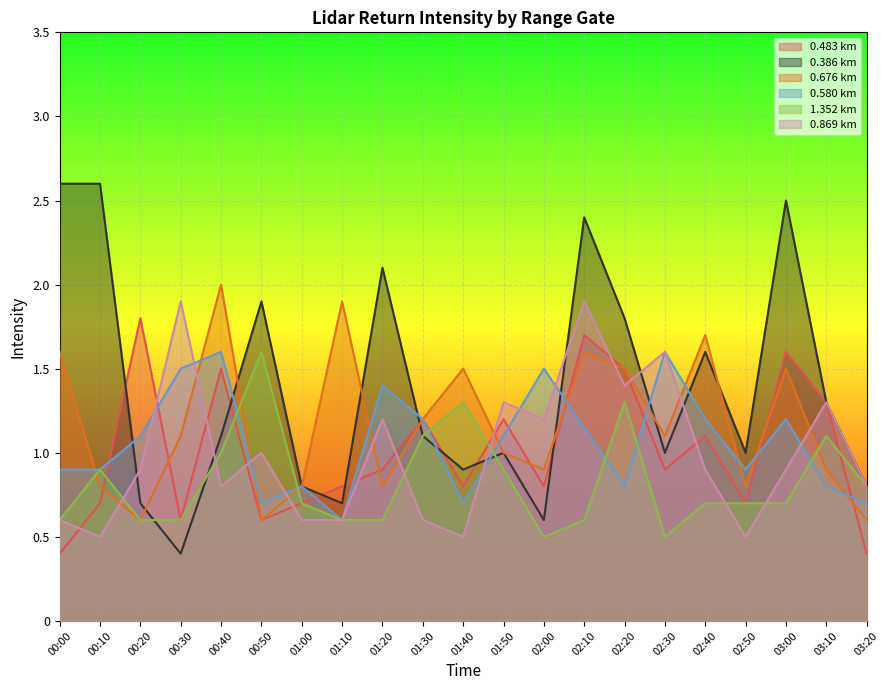

At which category is the sum across all series the highest?

02:10